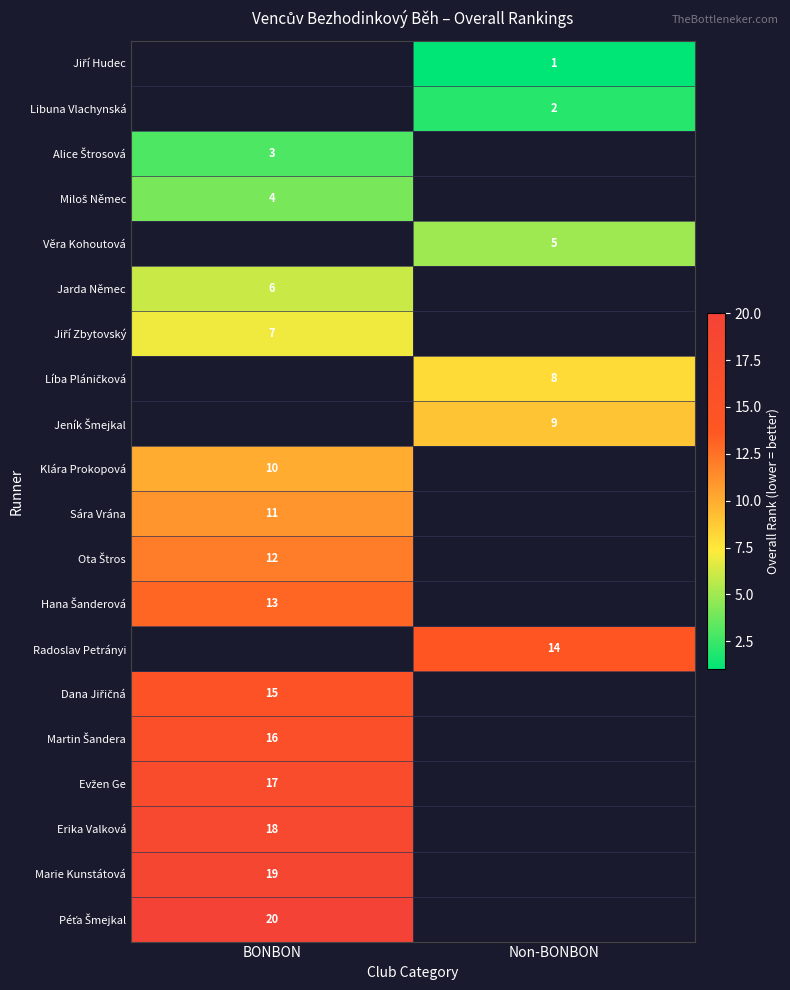

Is it true that Libuna Vlachynská equals 2 at Non-BONBON?

True